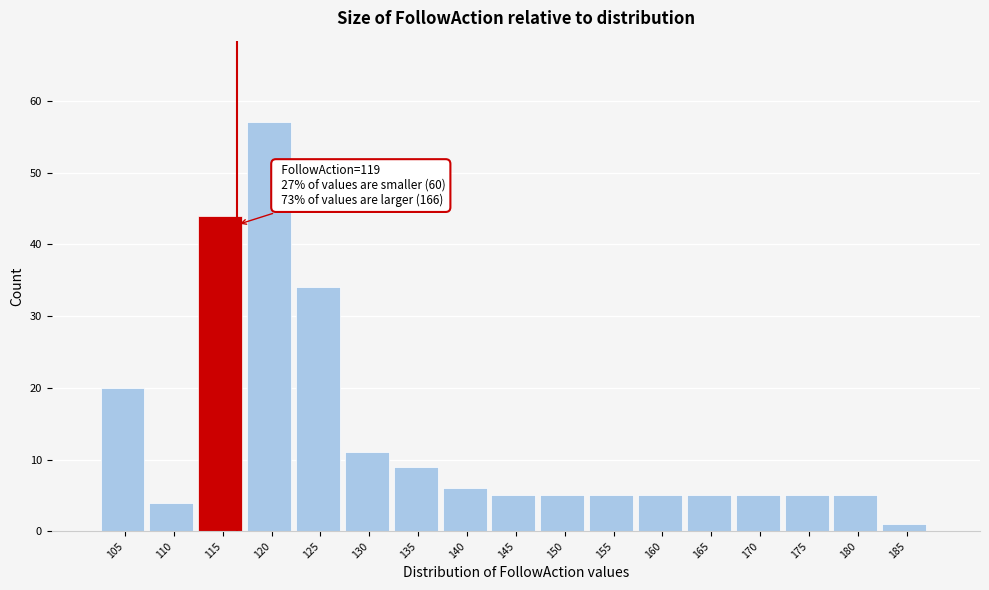

Reading left to right, extract all data points from this chart.

20	4	44	57	34	11	9	6	5	5	5	5	5	5	5	5	1